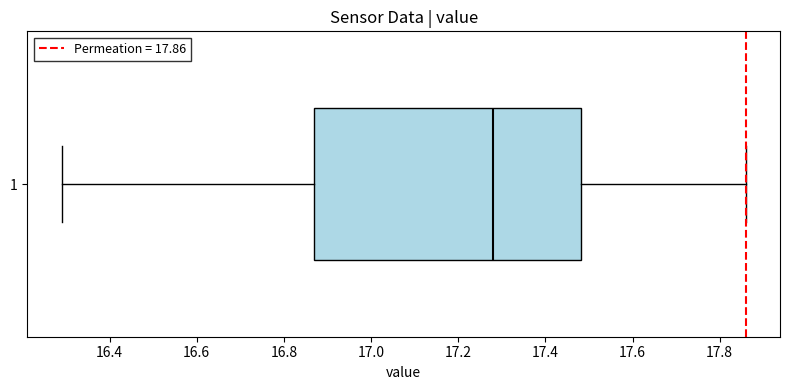

Where is the left edge of the box at y = 1 on the x-axis? The values are not printed on the chart, so give them approximately, as read against the axis.

16.88